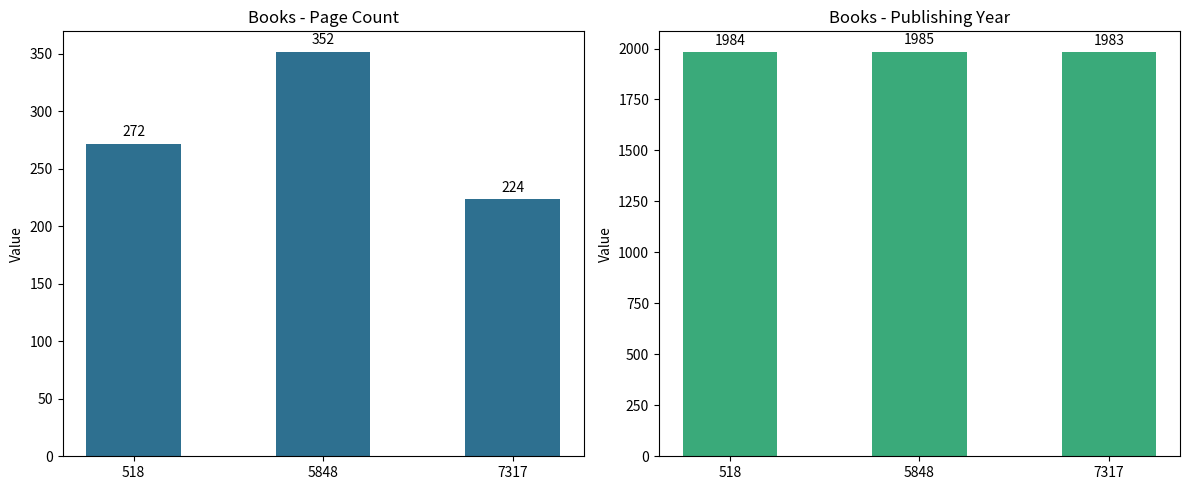

Is the value of pageCount at 7317 greater than the value of publishingYear at 518?

No